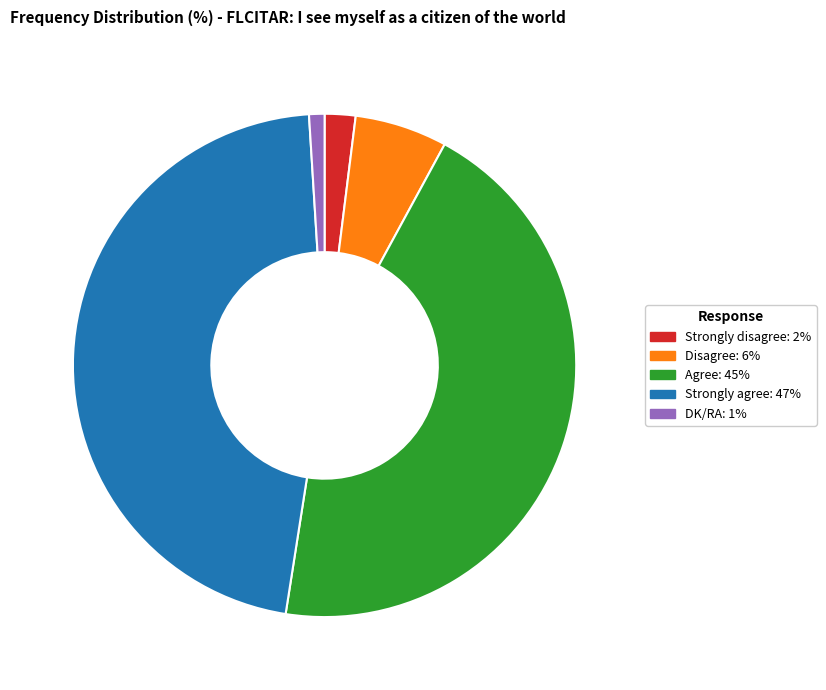

How many slices are in this pie chart?

5